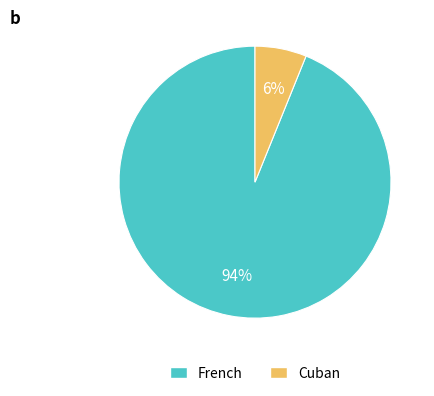

Which has a higher value, French or Cuban?

French